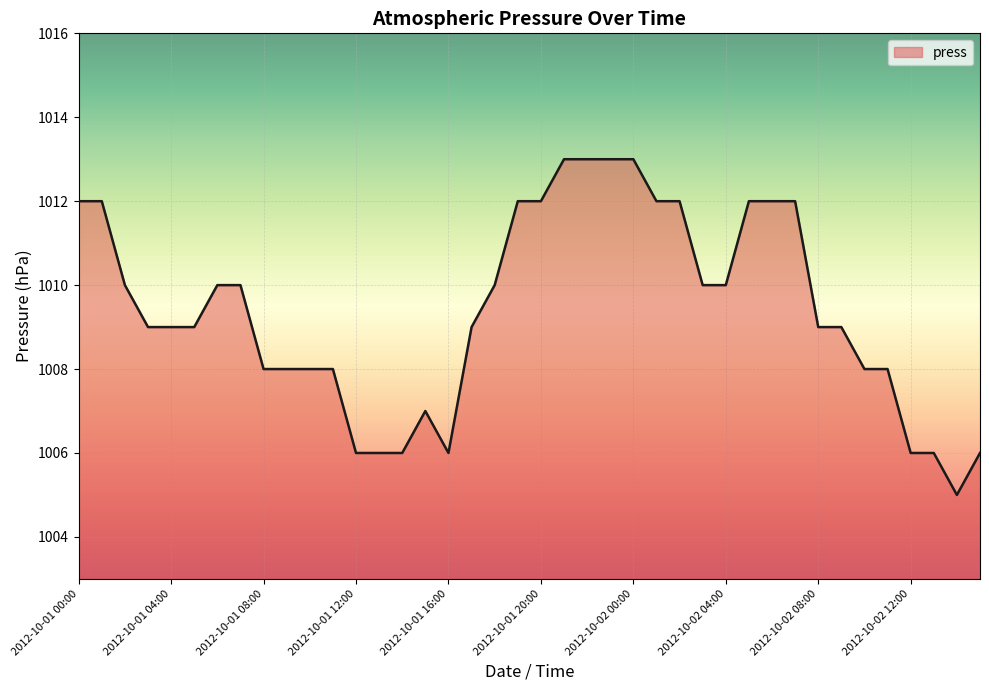

What is the minimum value shown in the chart?

1005